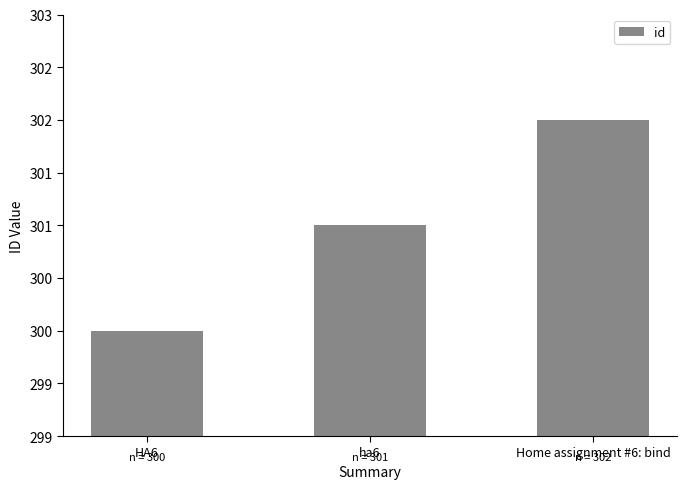

At which label is the value closest to 301?

ha6